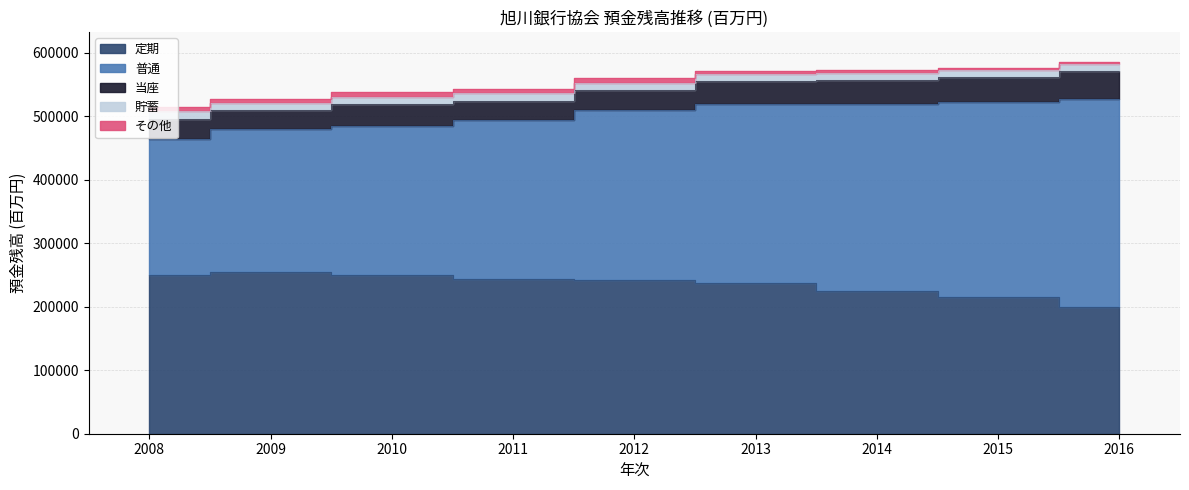

What is the average value of the 定期 series?

234981